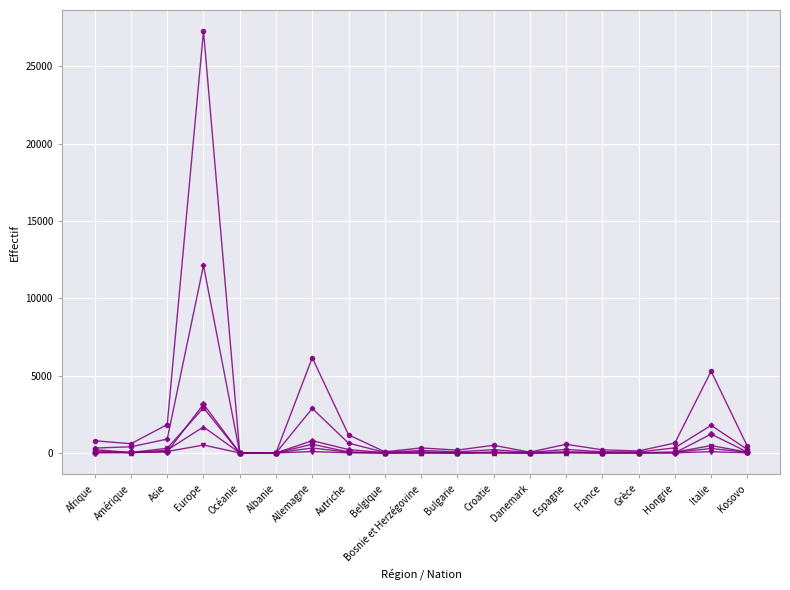

Count the number of categories in the chart.

19